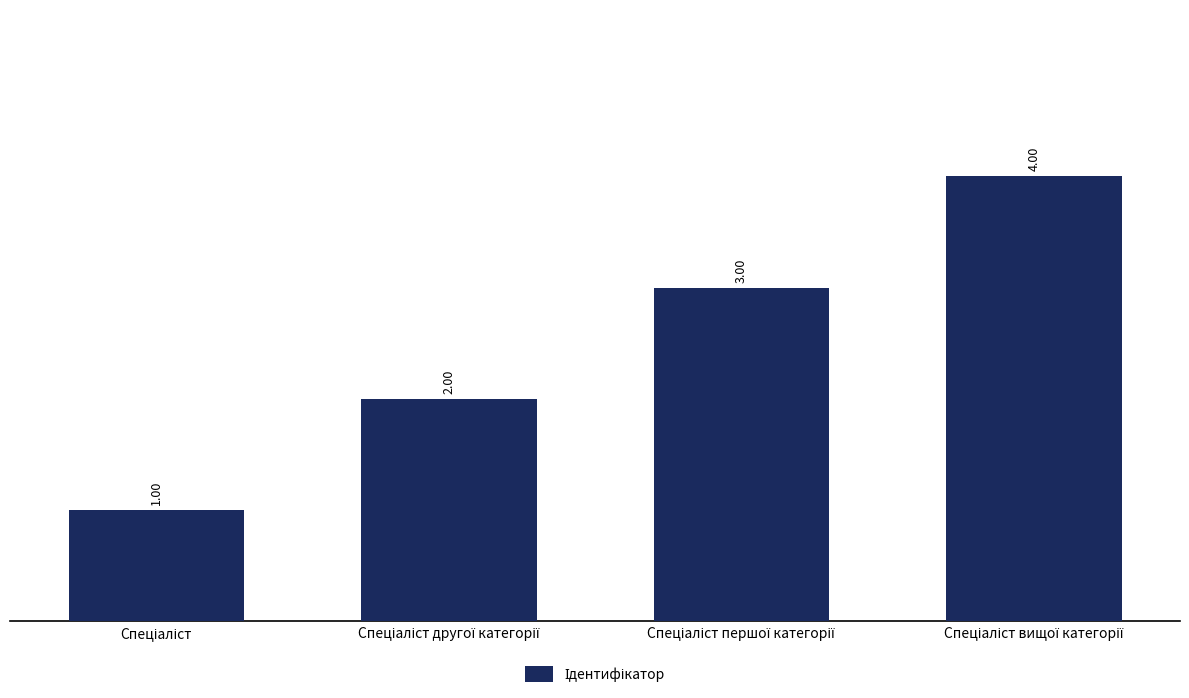

What is the sum of all values?

10